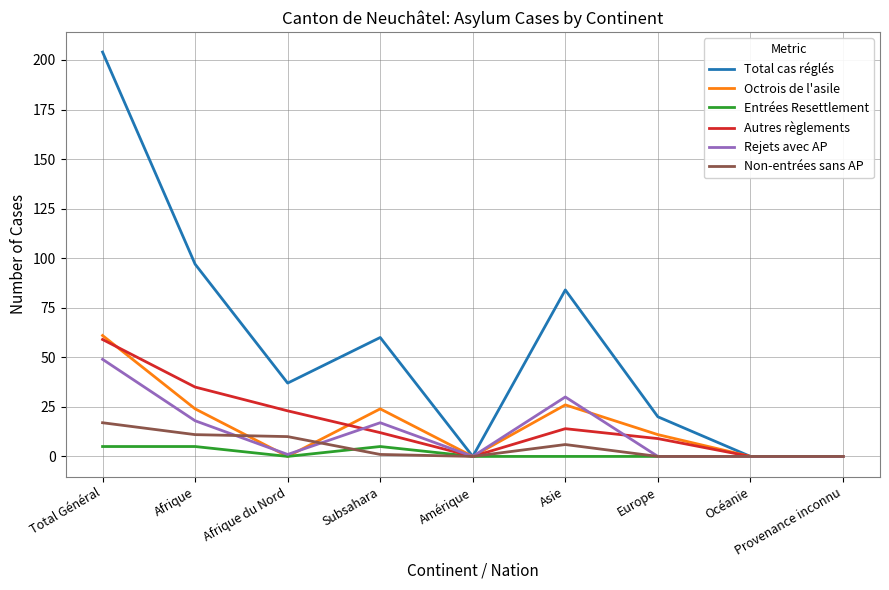

Reading left to right, transcribe all the data shown in this chart.

Total cas réglés: Total Général=204	Afrique=97	Afrique du Nord=37	Subsahara=60	Amérique=0	Asie=84	Europe=20	Océanie=0	Provenance inconnu=0
Octrois de l'asile: Total Général=61	Afrique=24	Afrique du Nord=0	Subsahara=24	Amérique=0	Asie=26	Europe=11	Océanie=0	Provenance inconnu=0
Entrées Resettlement: Total Général=5	Afrique=5	Afrique du Nord=0	Subsahara=5	Amérique=0	Asie=0	Europe=0	Océanie=0	Provenance inconnu=0
Autres règlements: Total Général=59	Afrique=35	Afrique du Nord=23	Subsahara=12	Amérique=0	Asie=14	Europe=9	Océanie=0	Provenance inconnu=0
Rejets avec AP: Total Général=49	Afrique=18	Afrique du Nord=1	Subsahara=17	Amérique=0	Asie=30	Europe=0	Océanie=0	Provenance inconnu=0
Non-entrées sans AP: Total Général=17	Afrique=11	Afrique du Nord=10	Subsahara=1	Amérique=0	Asie=6	Europe=0	Océanie=0	Provenance inconnu=0